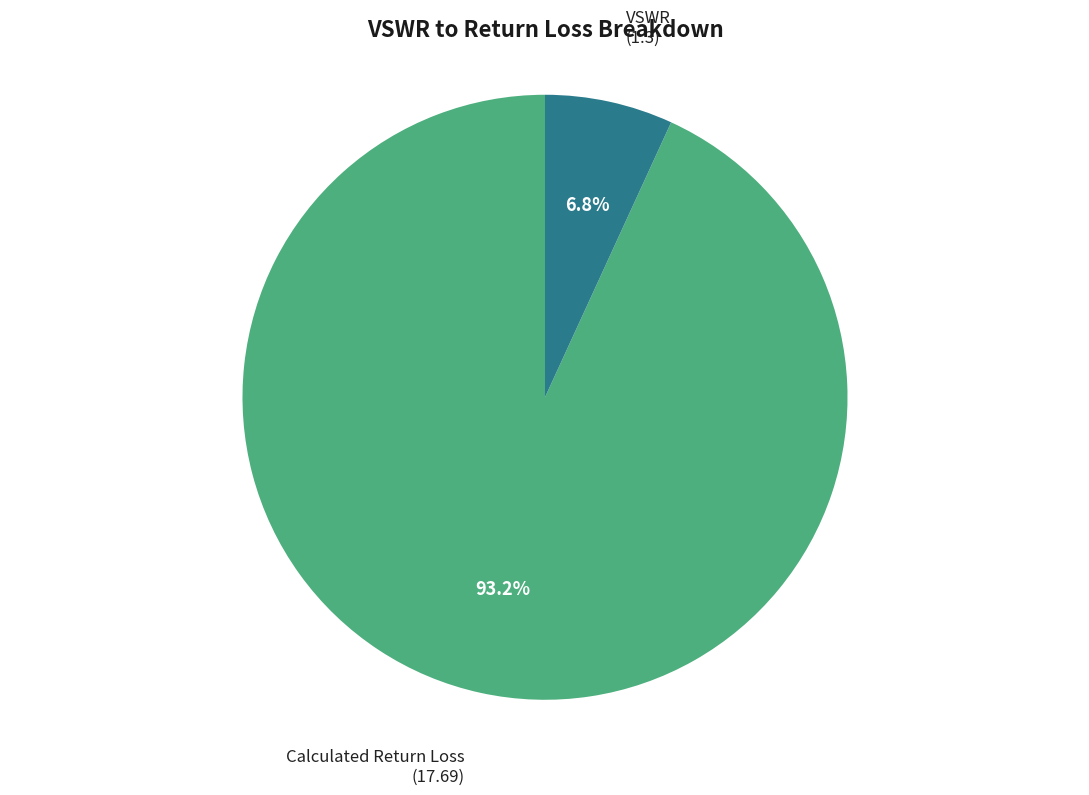

How much of the chart is everything except Calculated Return Loss?

6.8%